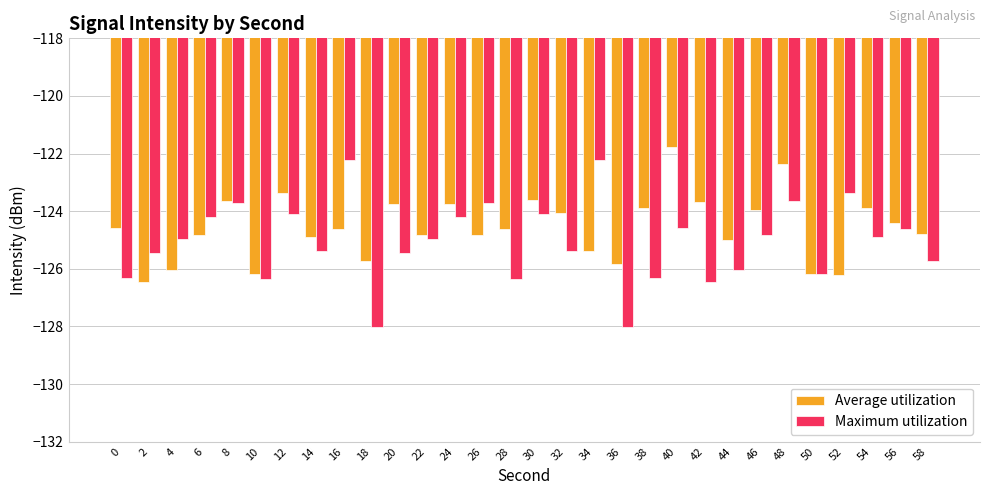

What is the total value across all series at 4?

-251.0